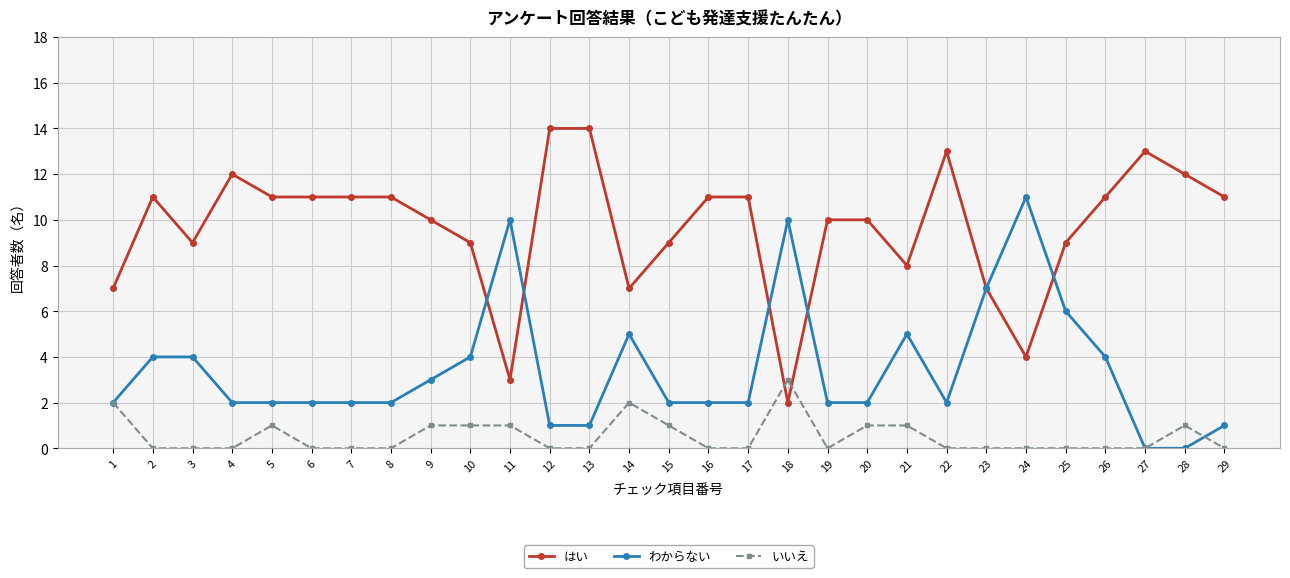

Between 10 and 12, which series saw the biggest shift?

はい